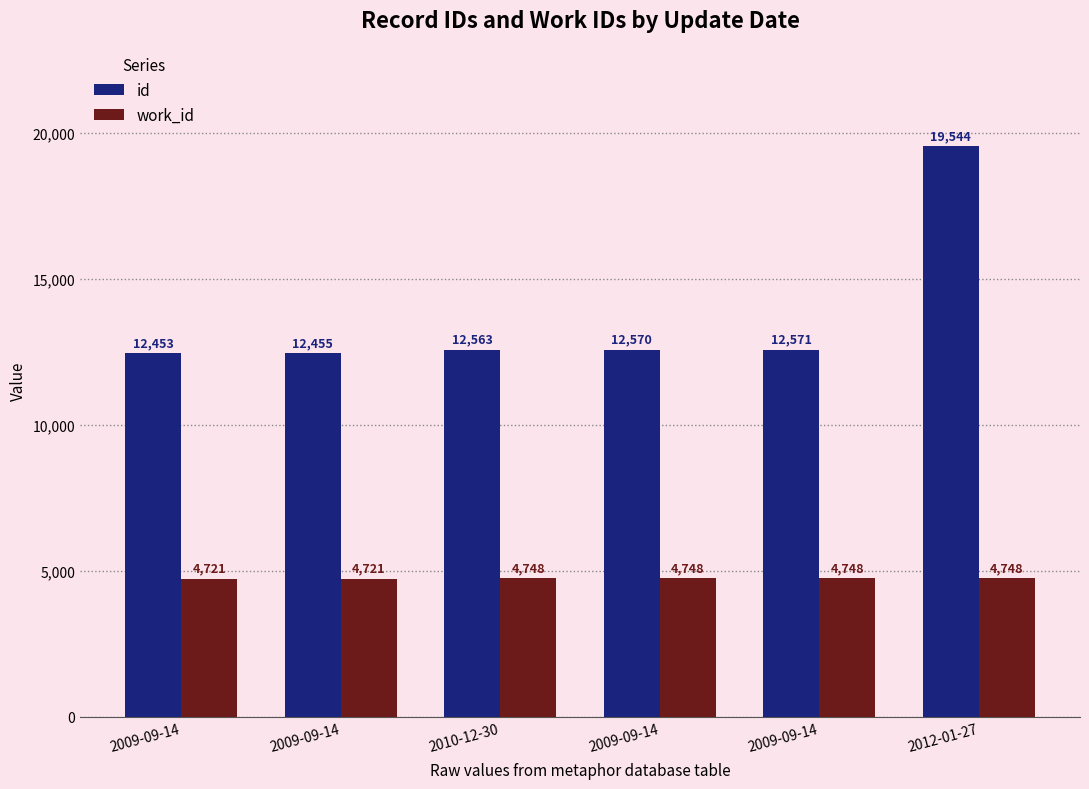

What are all the series names shown in the legend?

id, work_id